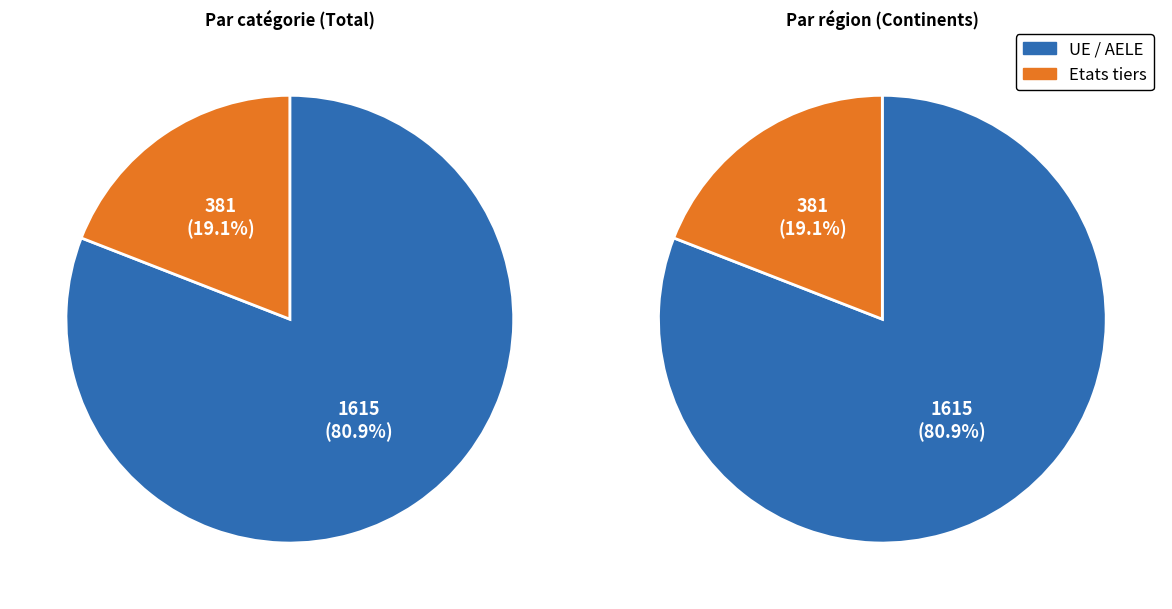

True or false: Etats tiers accounts for 19% of the total.

True